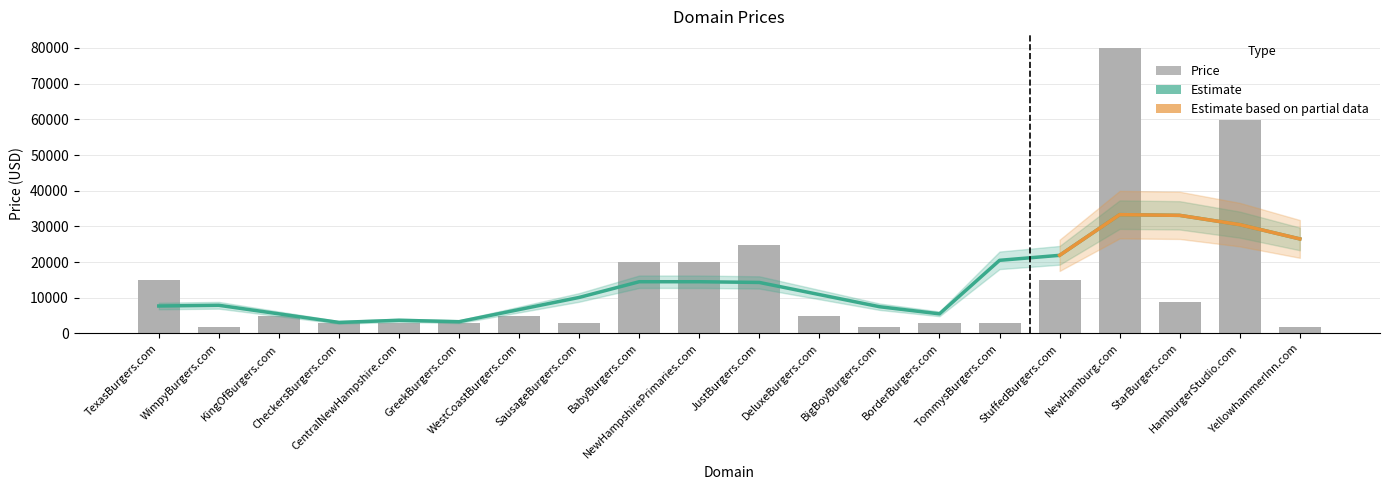

What is the difference between the values at CentralNewHampshire.com and JustBurgers.com?

22000